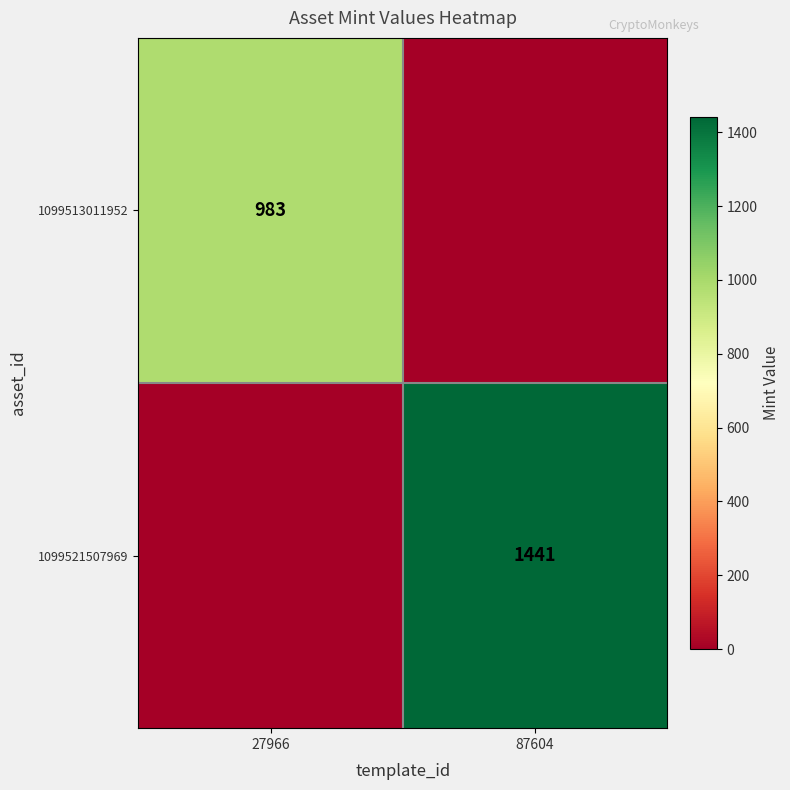

True or false: 1099513011952 has a value of 1754 at 27966.

False